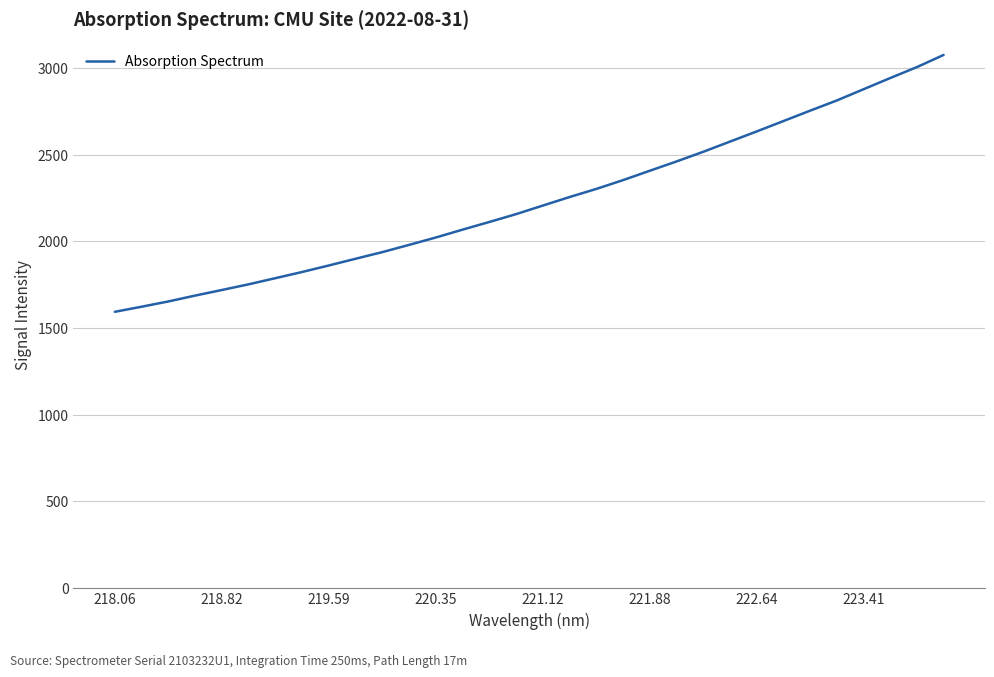

What is the greatest value displayed?

3076.4